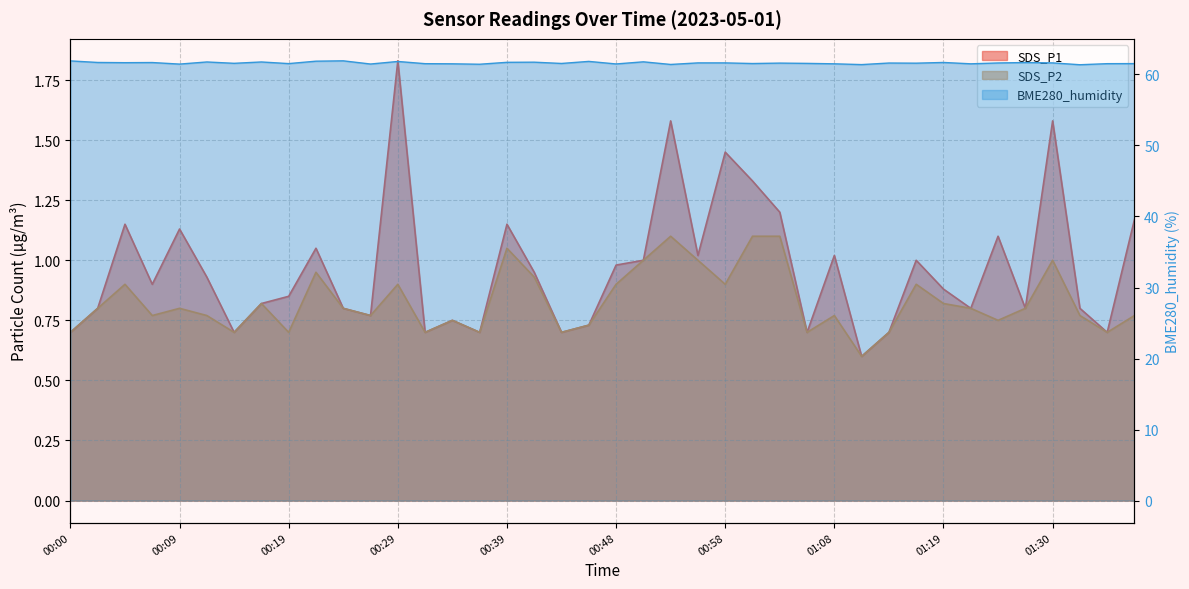

How many interior local peaks does the SDS_P2 series have?

11